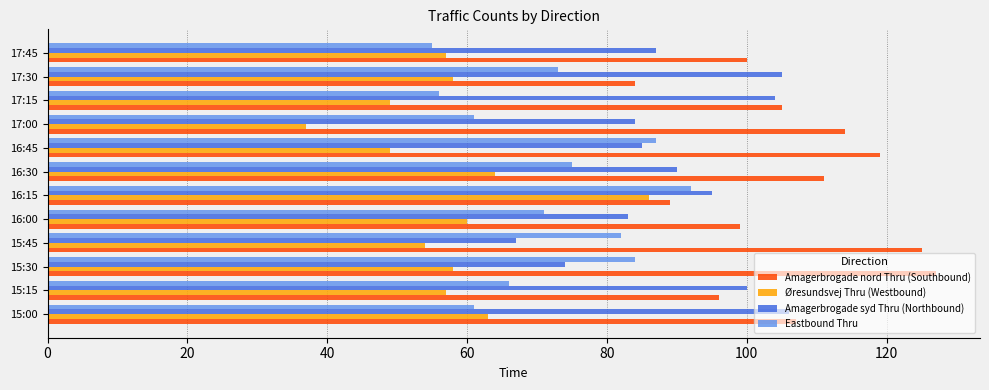

Rank the series by their average value, from lowest to highest.

Øresundsvej Thru (Westbound), Eastbound Thru, Amagerbrogade syd Thru (Northbound), Amagerbrogade nord Thru (Southbound)